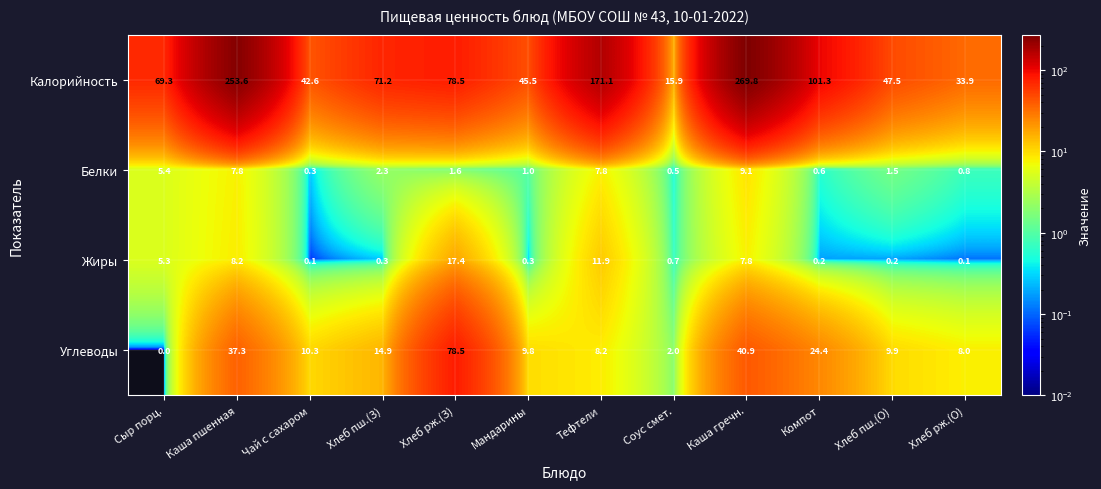

How many distinct data groups are displayed?

4